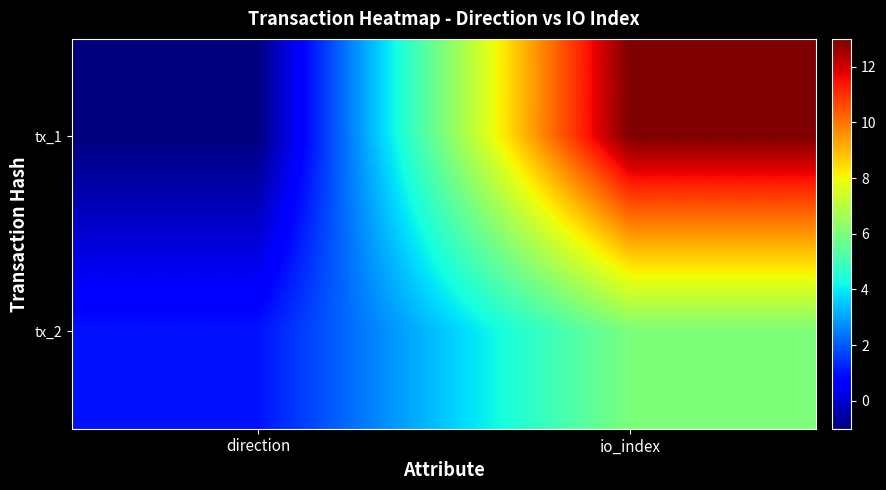

Reading right to left, what are all the values shown in this chart?

tx_1: io_index=13	direction=-1
tx_2: io_index=6	direction=1